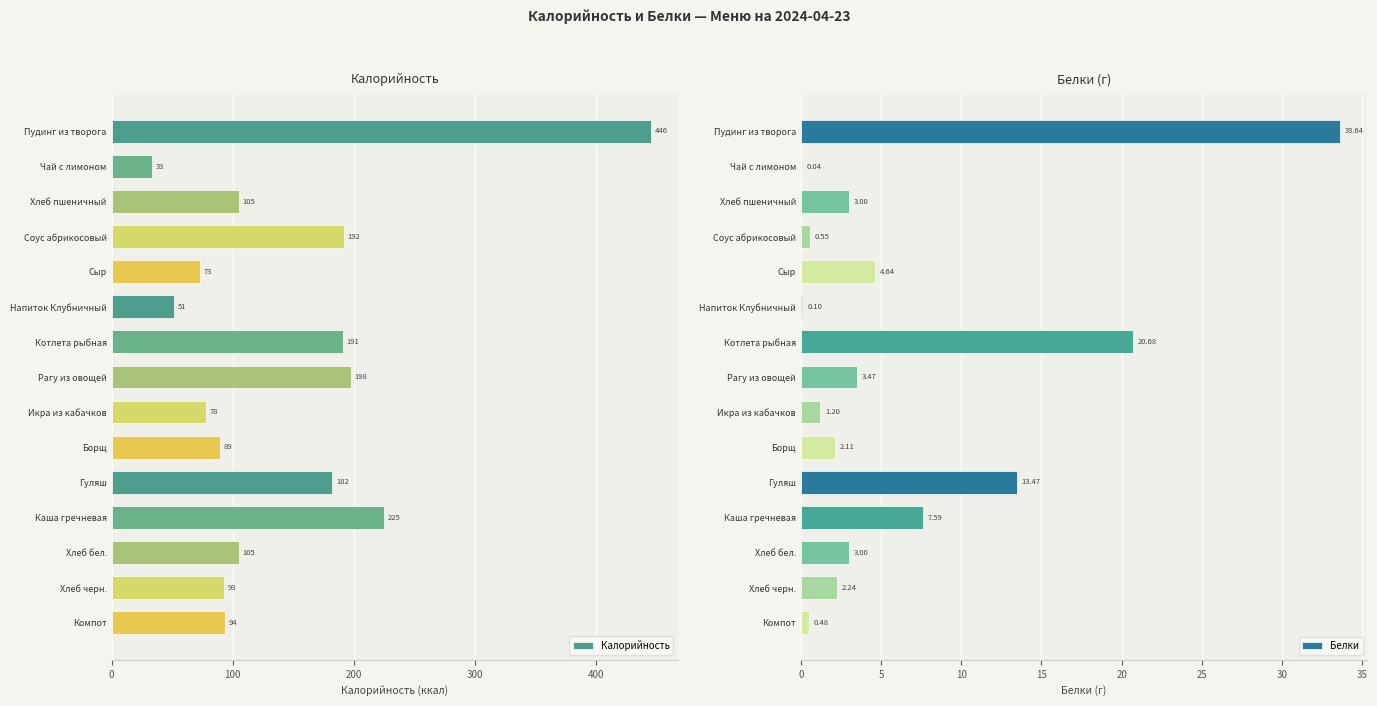

Which series has the largest total across all categories?

Калорийность